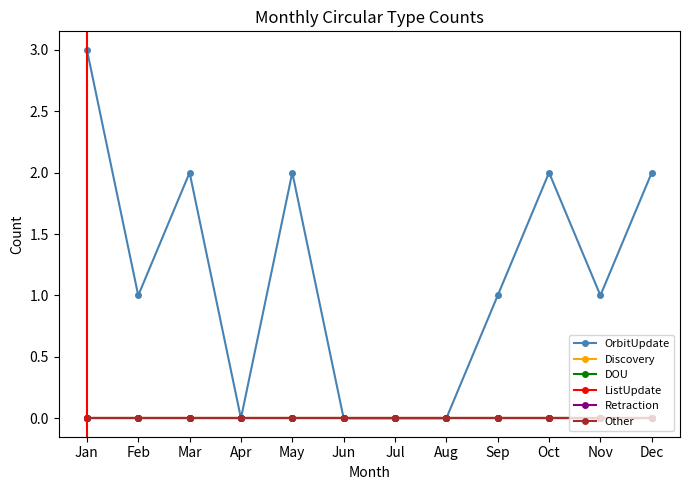

True or false: ListUpdate and Other cross at least once.

False